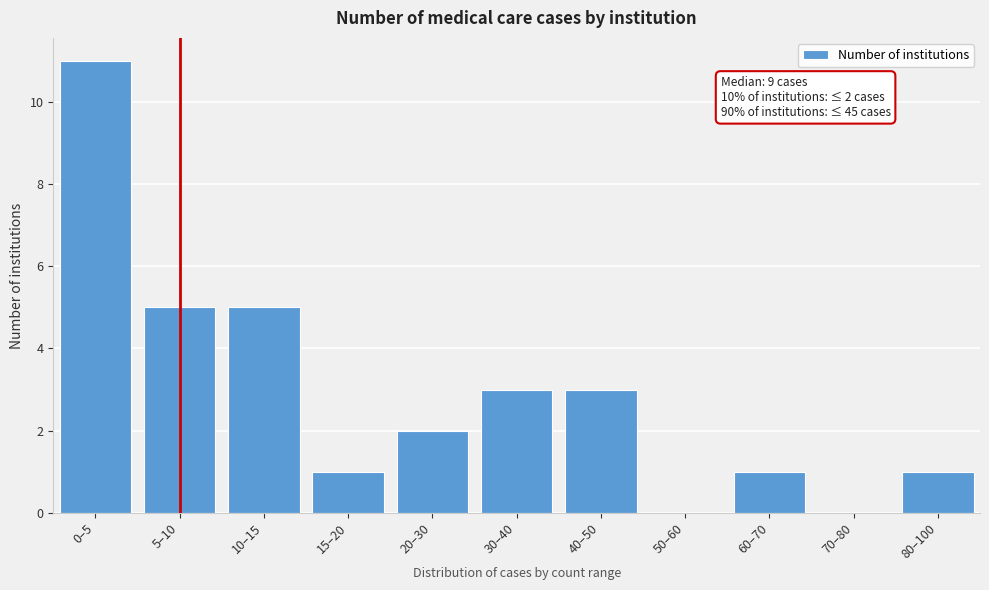

Reading left to right, extract all data points from this chart.

0–5=11	5–10=5	10–15=5	15–20=1	20–30=2	30–40=3	40–50=3	50–60=0	60–70=1	70–80=0	80–100=1